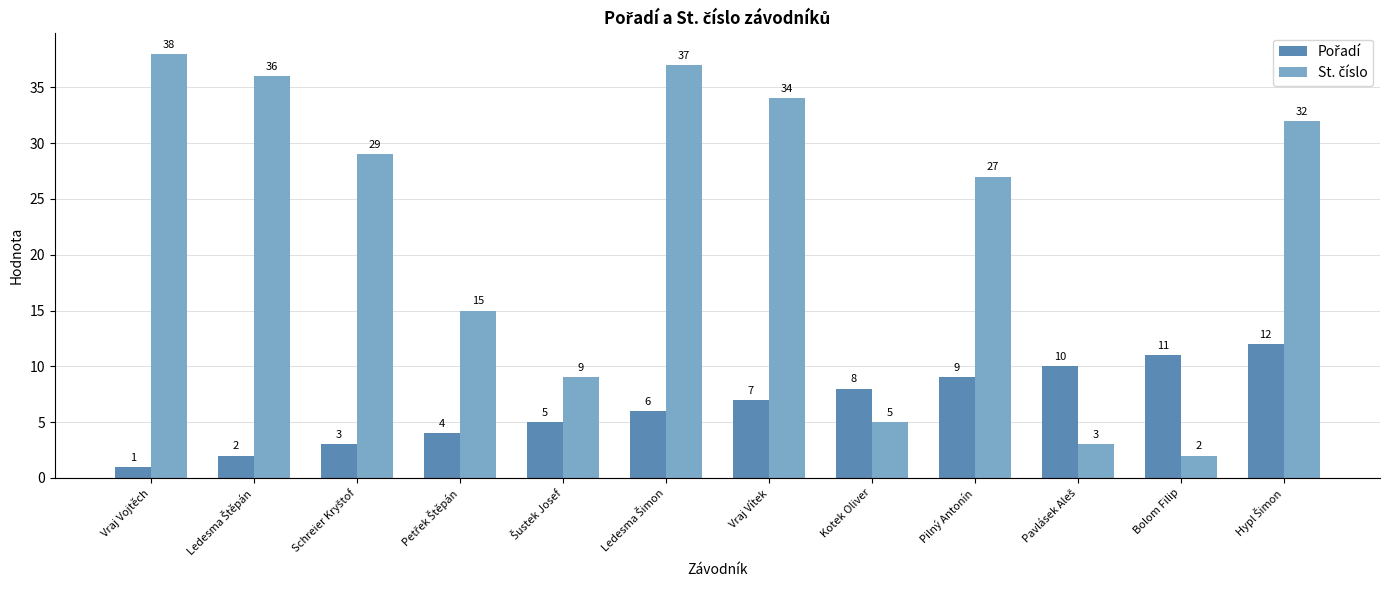

What is the spread (max minus min) of values at Pilný Antonín?

18